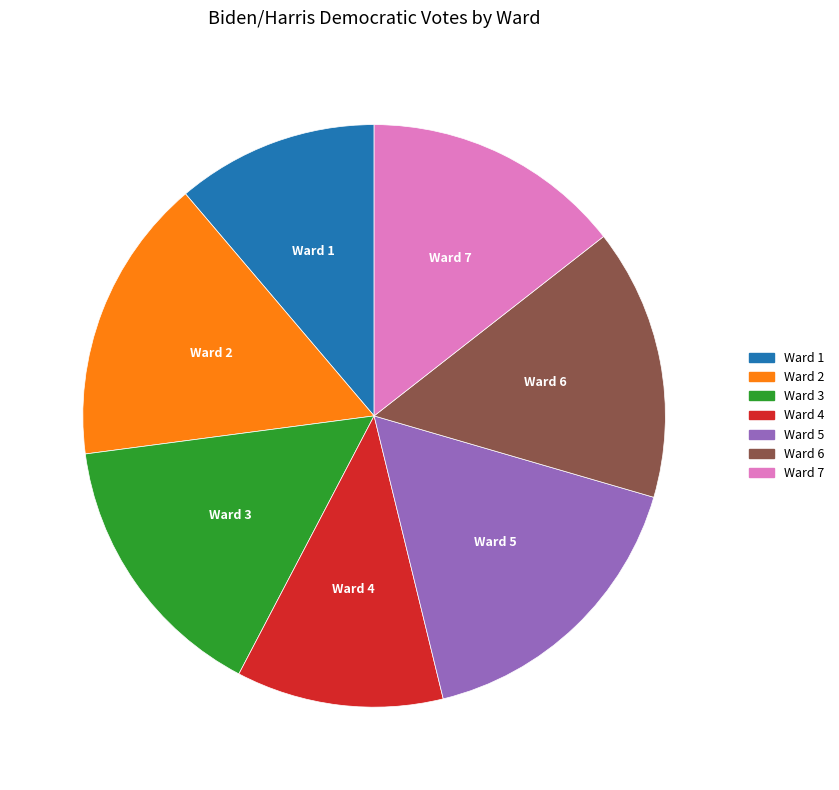

Which has a higher value, Ward 3 or Ward 4?

Ward 3